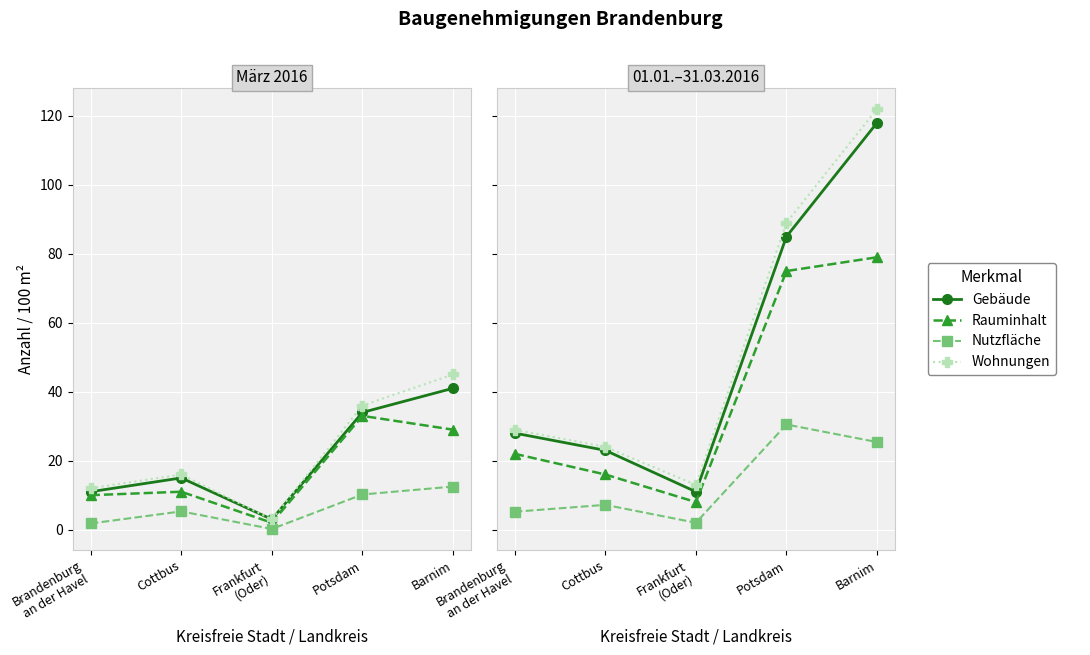

True or false: Gebäude and Wohnungen cross at least once.

False